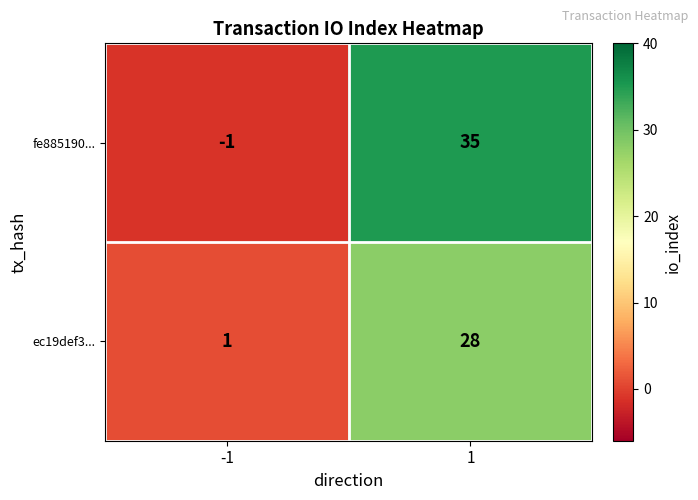

Which series has the widest spread of values?

fe885190...